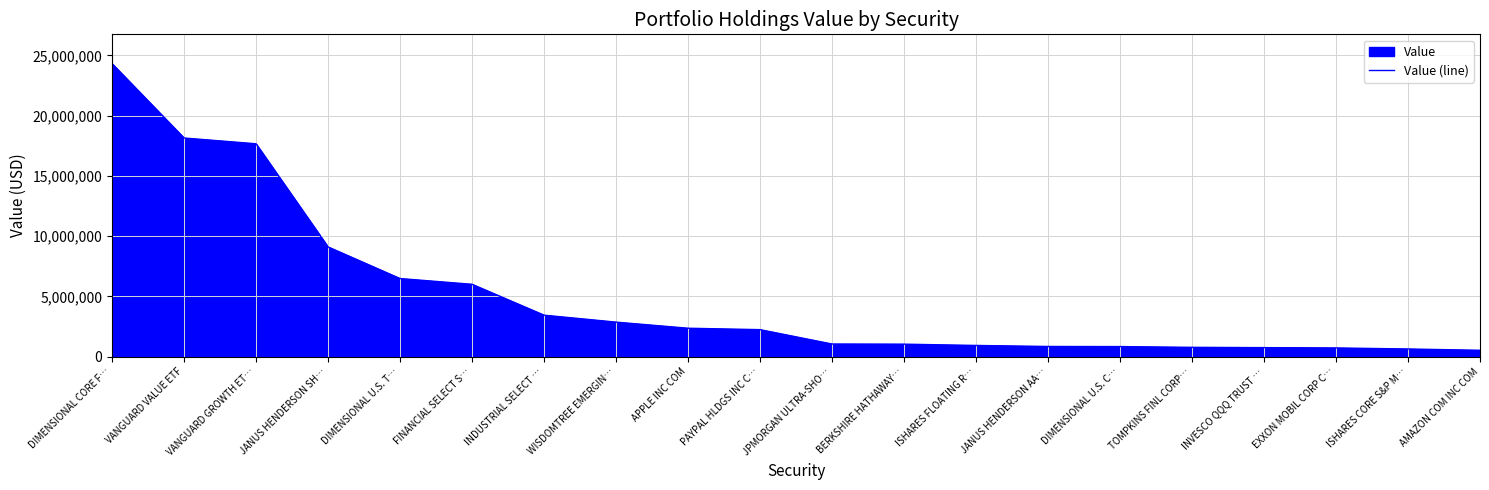

How many lines are shown in the chart?

1